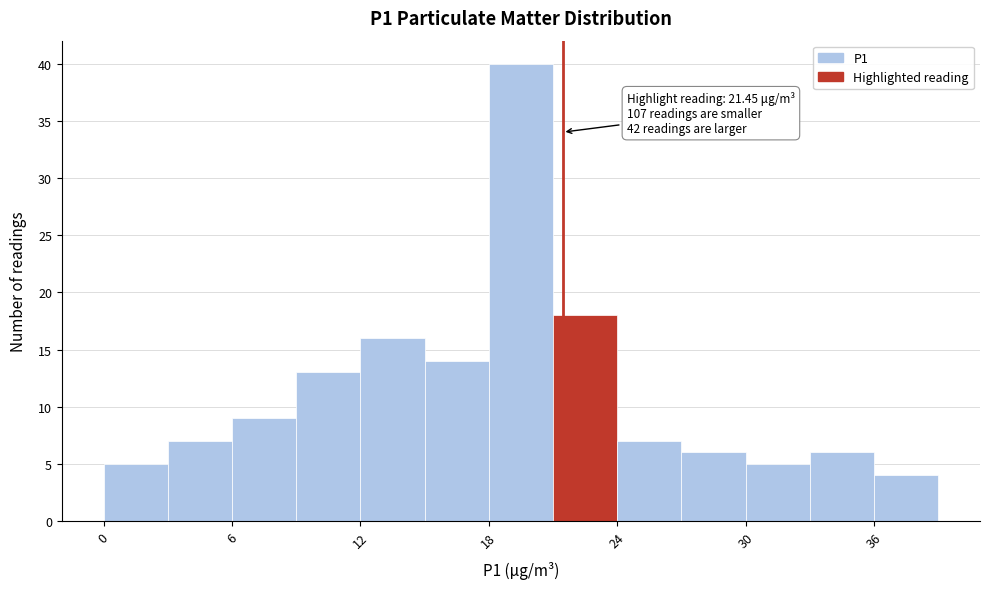

Around what value on the x-axis is the tallest bar? Give the approximate position of its centre, as read against the axis.

20